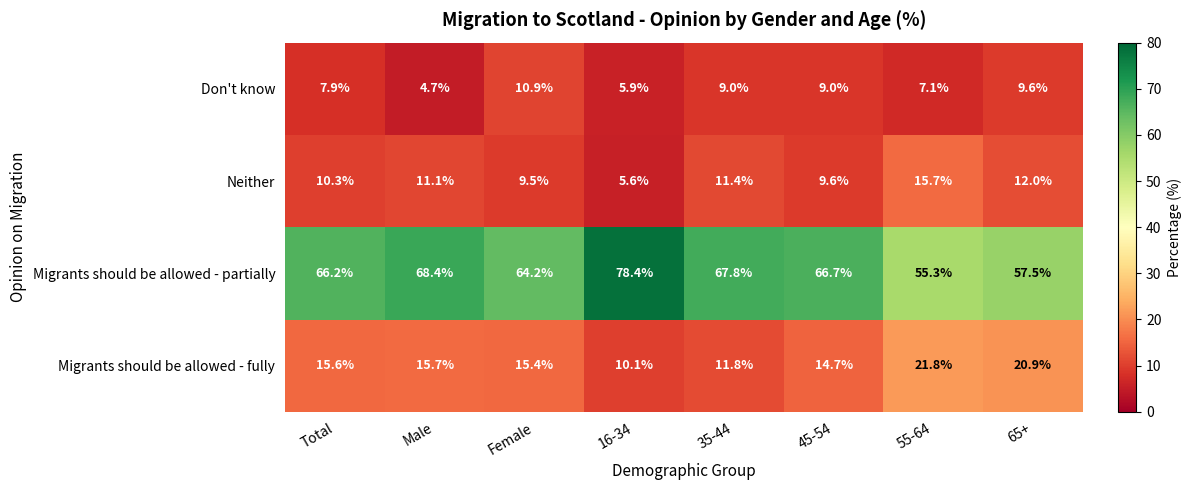

What is the average value of the Don't know series?

8.0